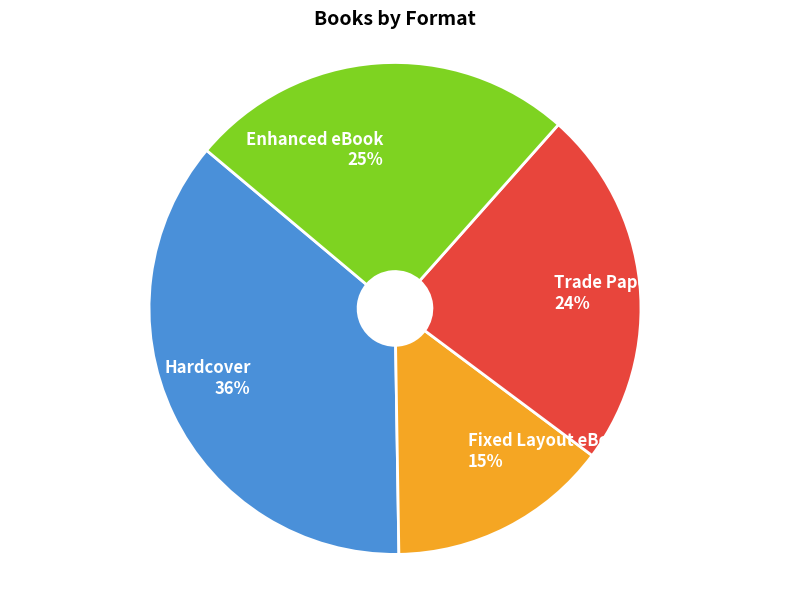

Do Enhanced eBook and Hardcover together represent more than half of the pie?

Yes